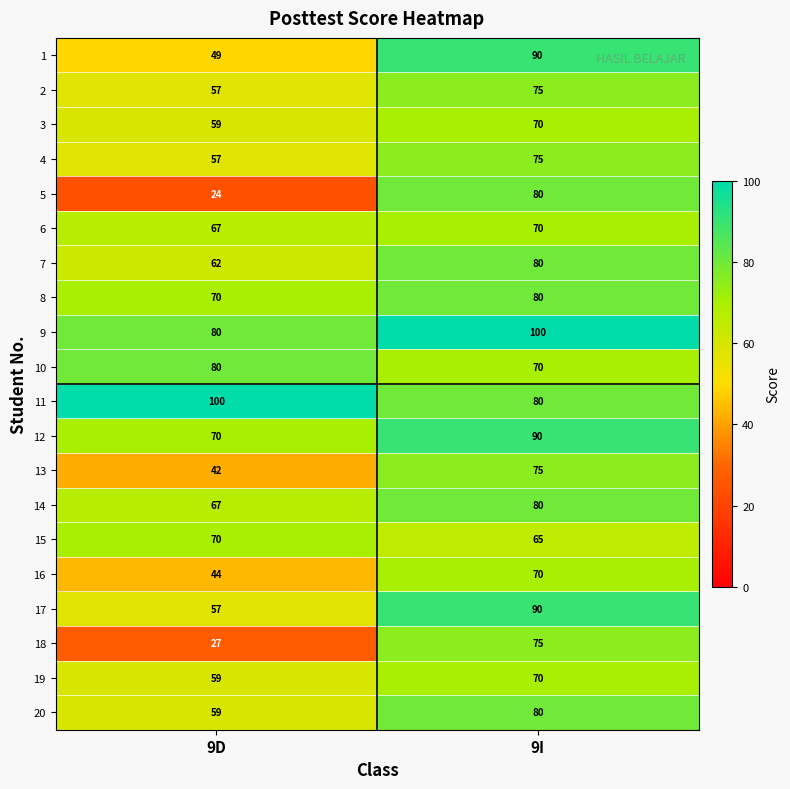

What is the maximum value for 6?

70